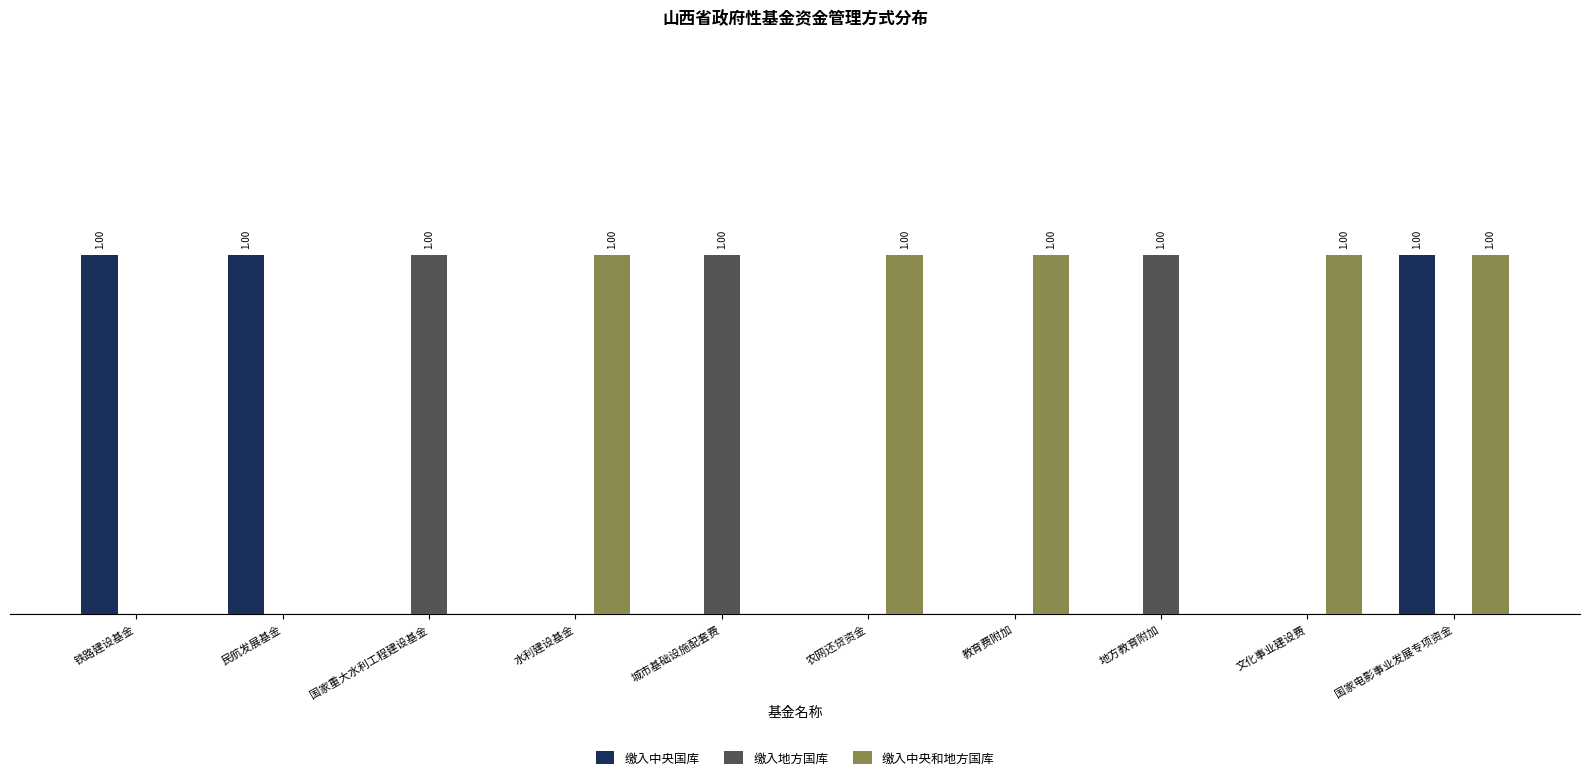

Which series has the widest spread of values?

缴入中央国库